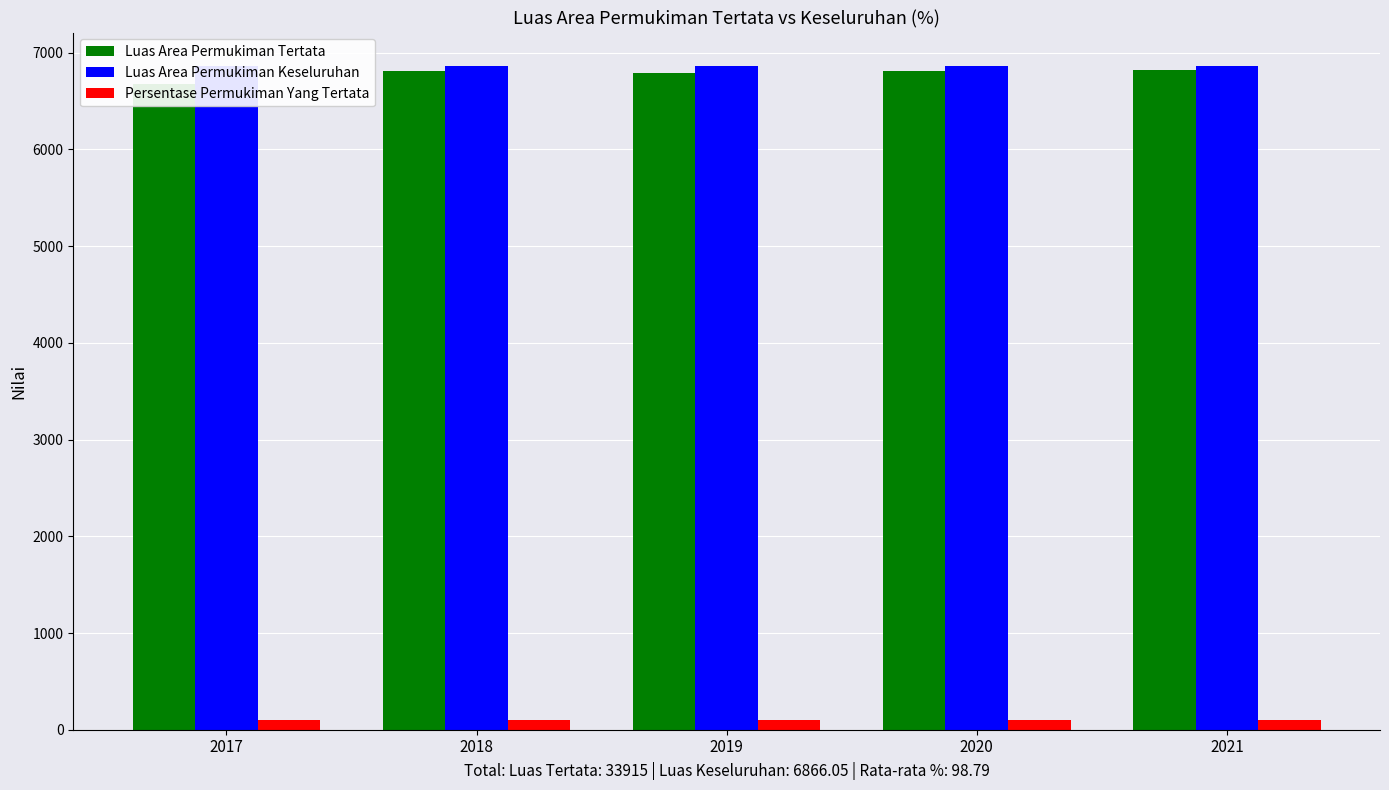

Reading left to right, what are all the values shown in this chart?

Luas Area Permukiman Tertata: 2017=6682.0	2018=6809.0	2019=6789.0	2020=6816.0	2021=6819.0
Luas Area Permukiman Keseluruhan: 2017=6866.1	2018=6866.1	2019=6866.1	2020=6866.1	2021=6866.1
Persentase Permukiman Yang Tertata: 2017=97.3	2018=99.2	2019=98.9	2020=99.3	2021=99.3